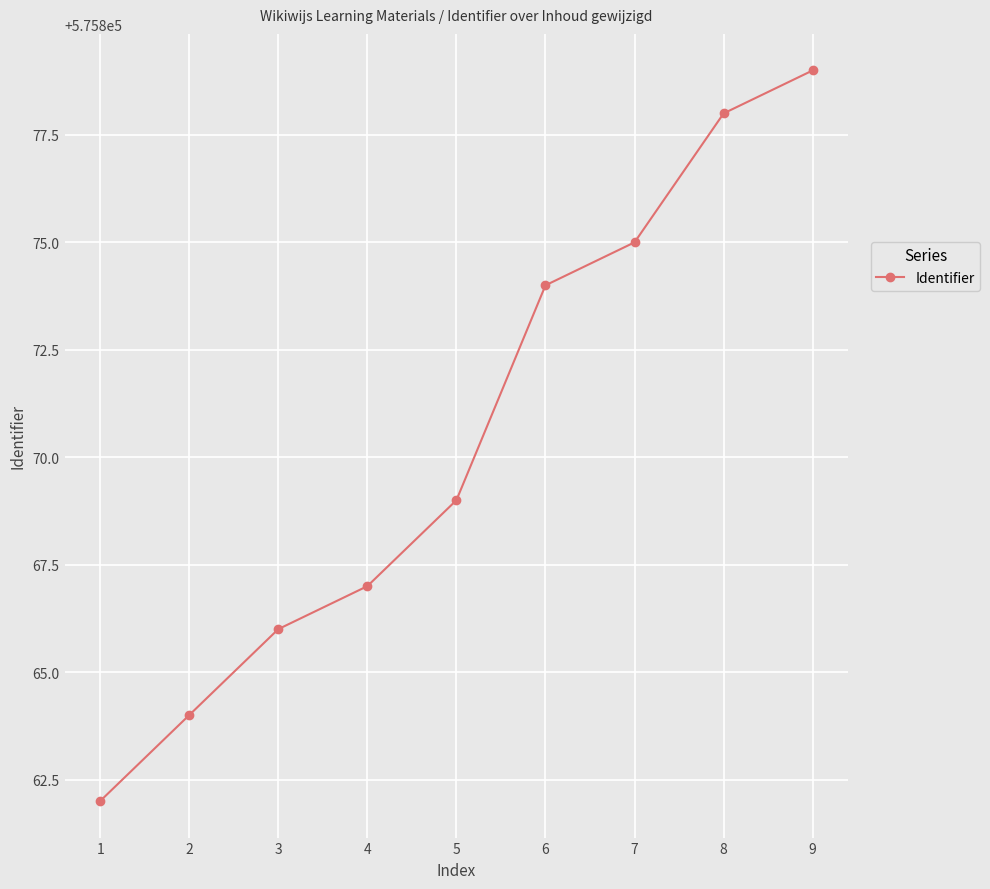

What is the change in value from 6 to 7?

+1